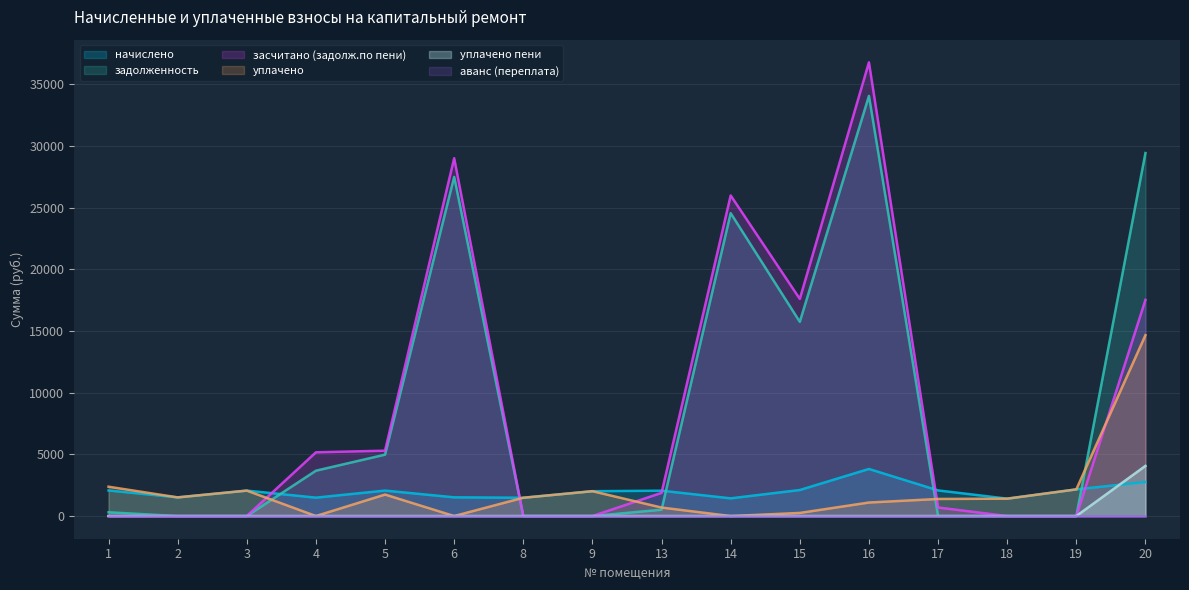

How many values in уплачено are above zero?

13